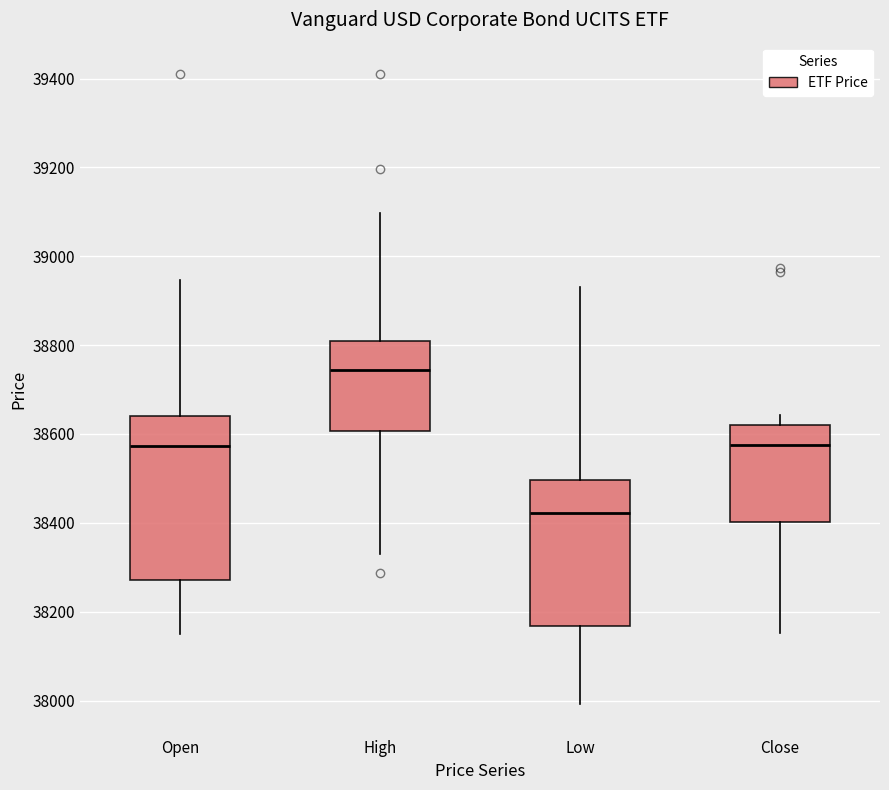

Reading left to right, transcribe this box plot: for each box, give where its median line is, the range the box spans, and where its two whiskers end, as read against the y-axis. The values are not printed on the chart, so give them approximately, as read against the axis.

Open: median 38580, box 38280 to 38640, whiskers 38140 to 38940
High: median 38740, box 38600 to 38800, whiskers 38340 to 39100
Low: median 38420, box 38160 to 38500, whiskers 38000 to 38940
Close: median 38580, box 38400 to 38620, whiskers 38160 to 38640